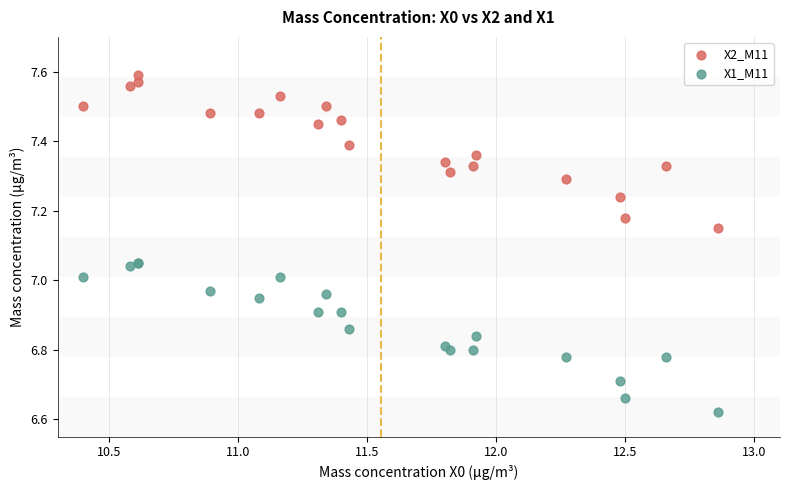

Which series contains the highest Y value?

X2_M11